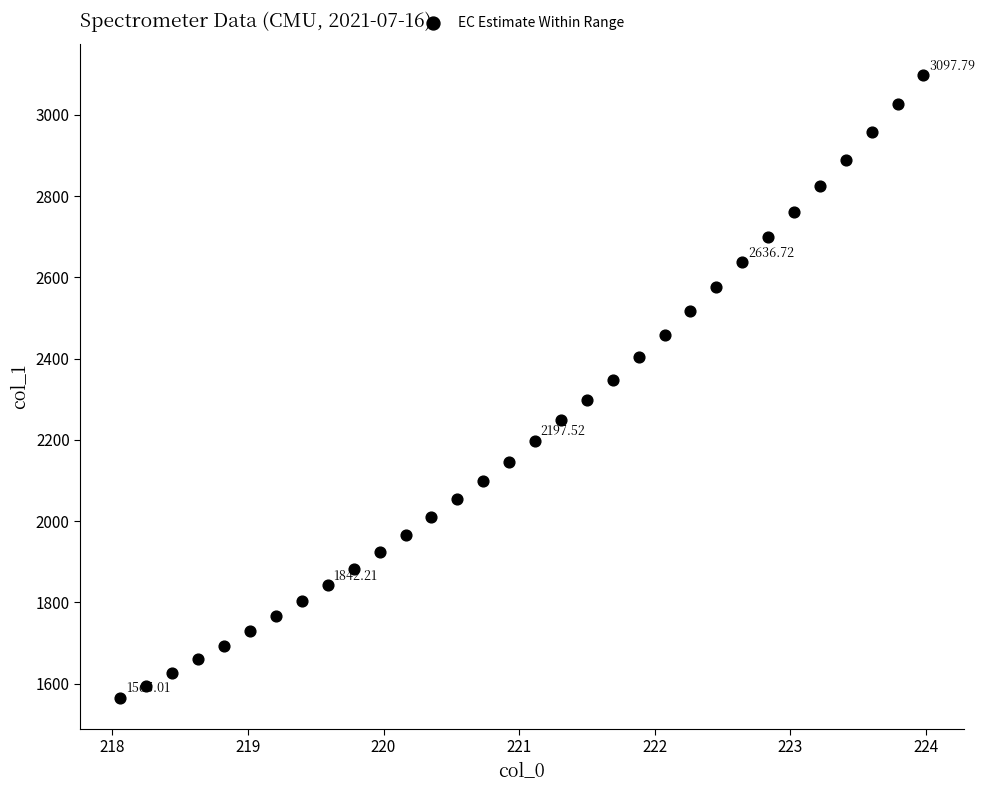

What is the range of Y values (max minus min)?

1532.8